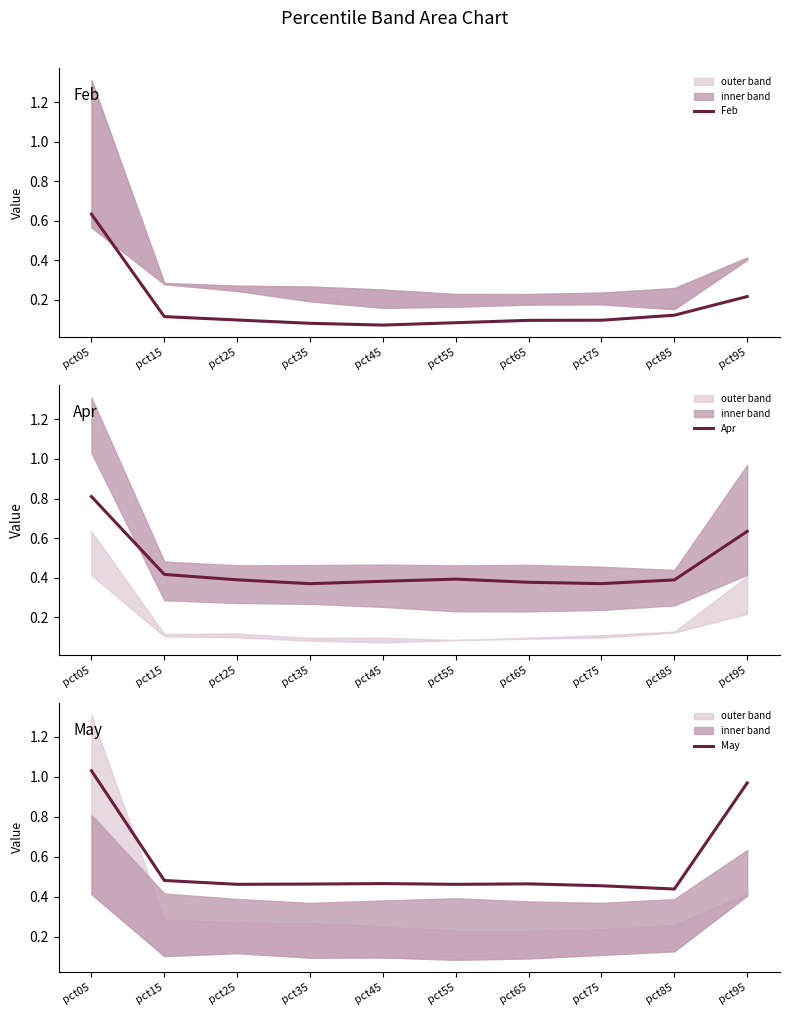

At pct95, list the series in order from largest to smallest.

May, Apr, Feb